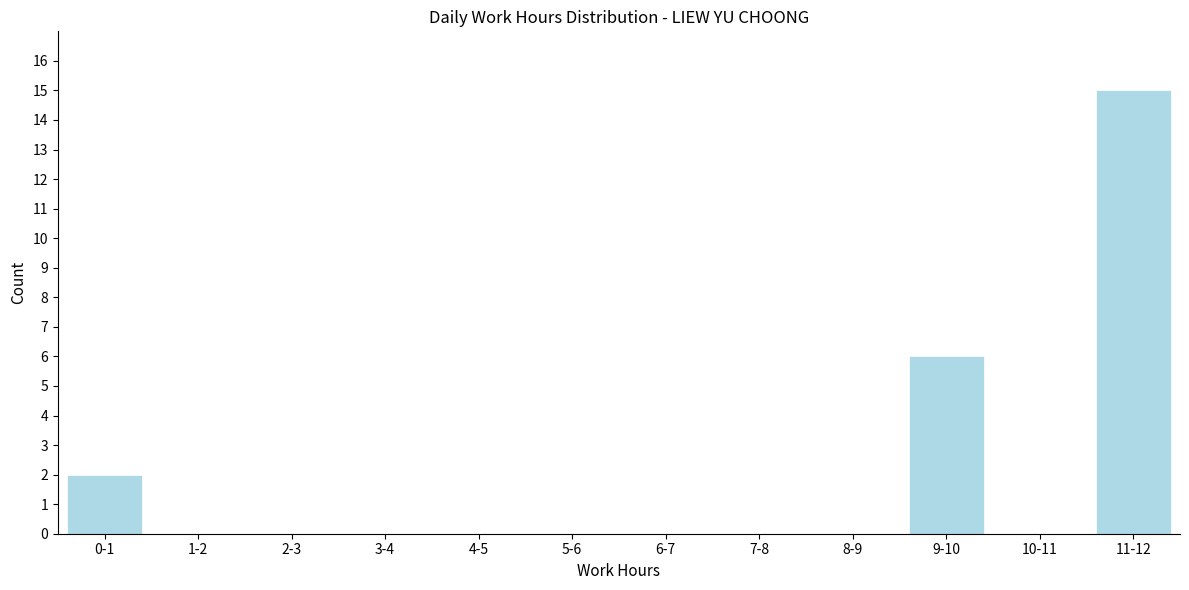

Reading left to right, transcribe all the data shown in this chart.

0-1=2	1-2=0	2-3=0	3-4=0	4-5=0	5-6=0	6-7=0	7-8=0	8-9=0	9-10=6	10-11=0	11-12=15